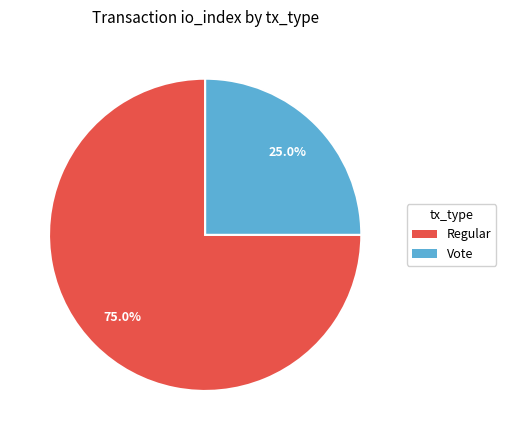

Approximately how many times larger is the value at Vote compared to Regular?

0.3